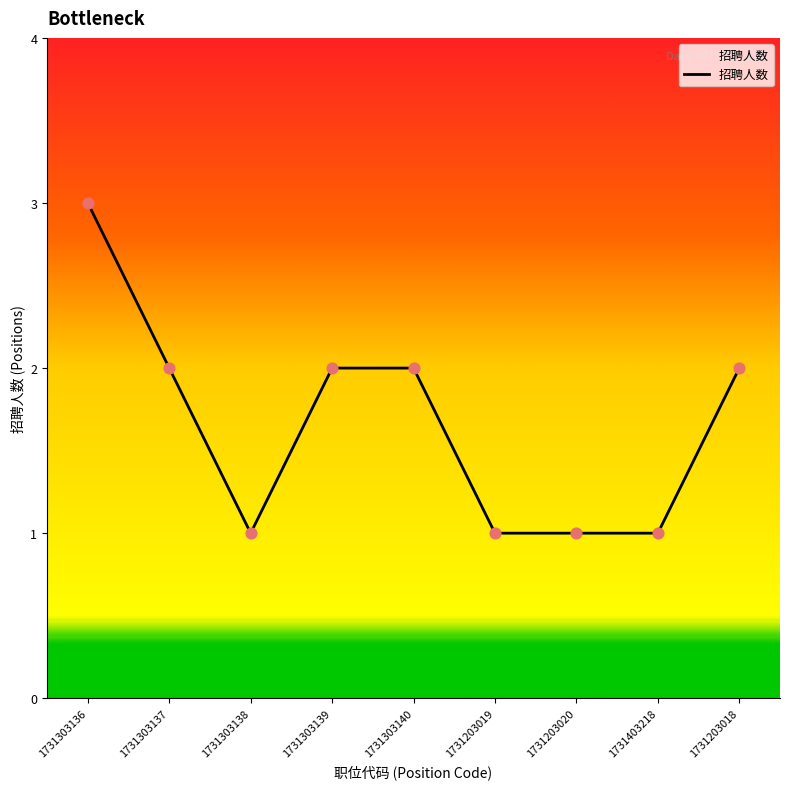

Between 1731303136 and 1731203020, which is larger?

1731303136